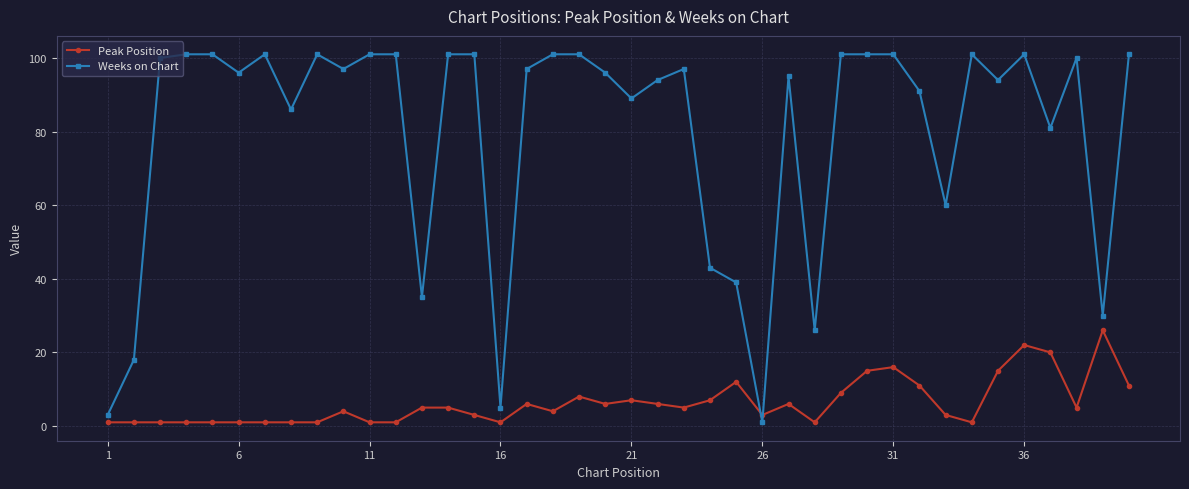

True or false: Weeks on Chart has more than 2 interior local peaks.

True